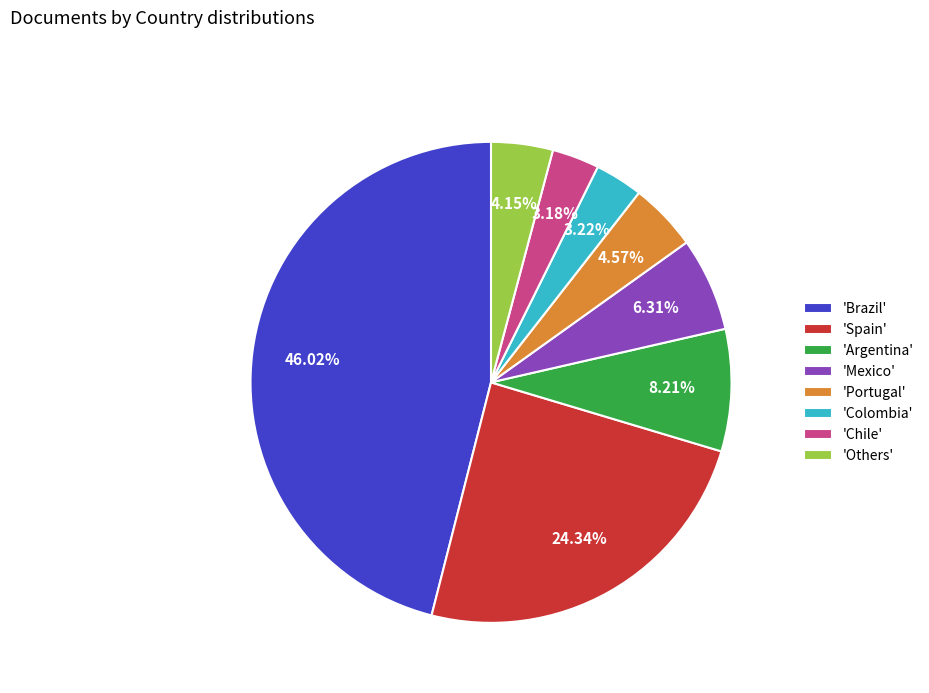

Approximately how many times larger is the value at 'Others' compared to 'Argentina'?

0.5